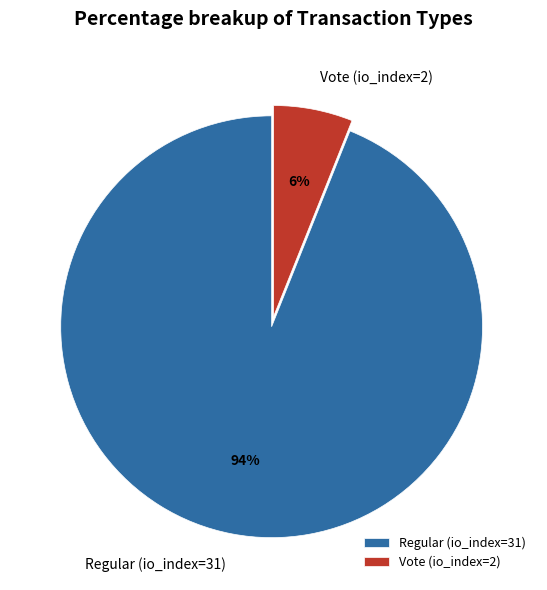

Which category accounts for the majority?

Regular (io_index=31)